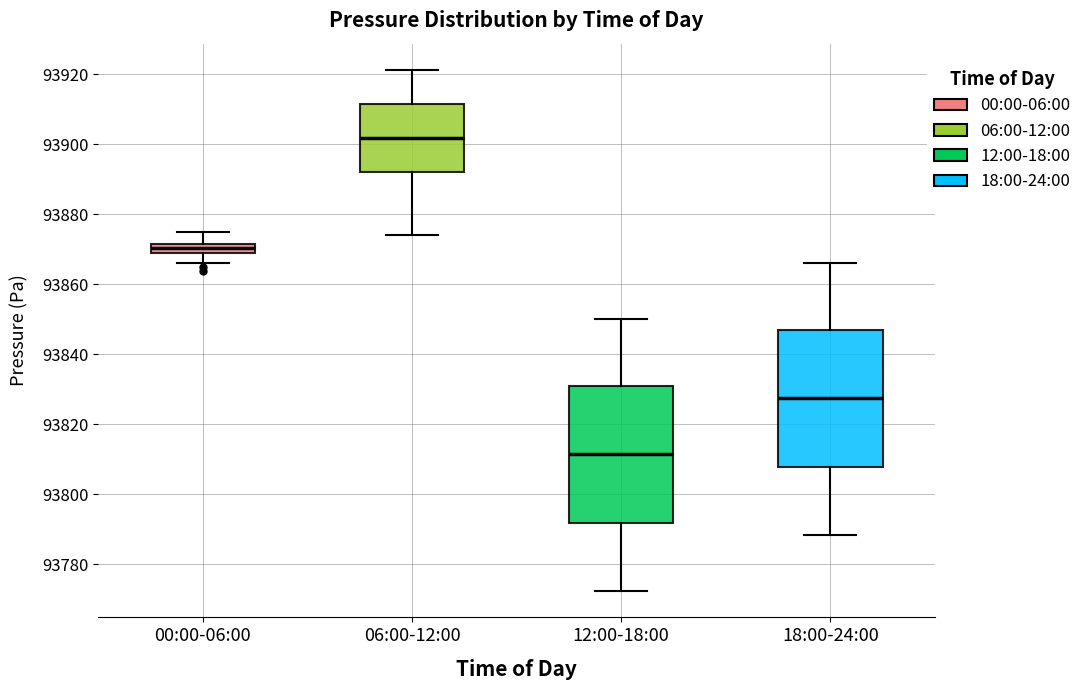

Which box's median line is the lowest?

12:00-18:00